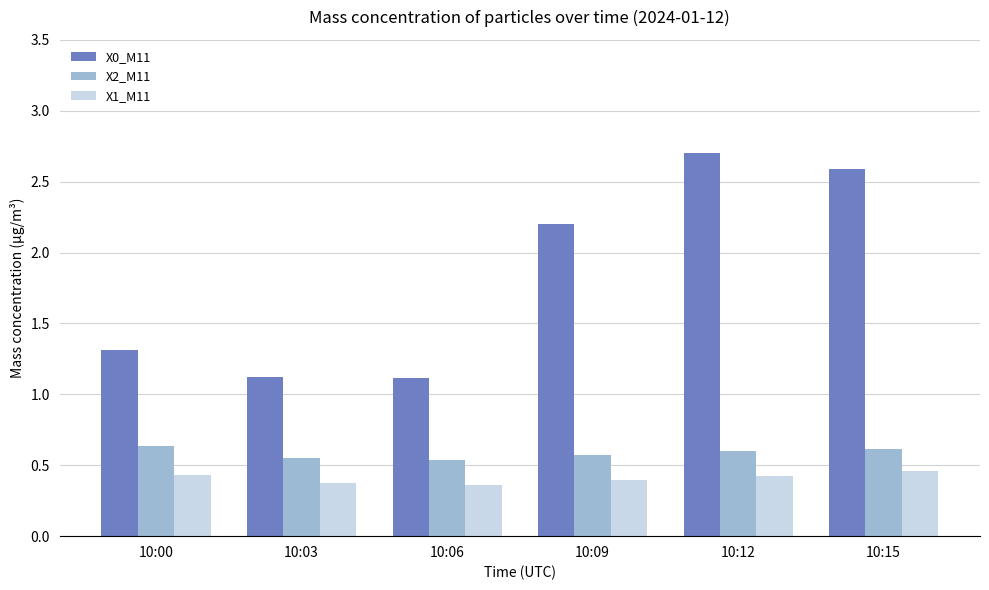

What is the minimum value for X0_M11?

1.1